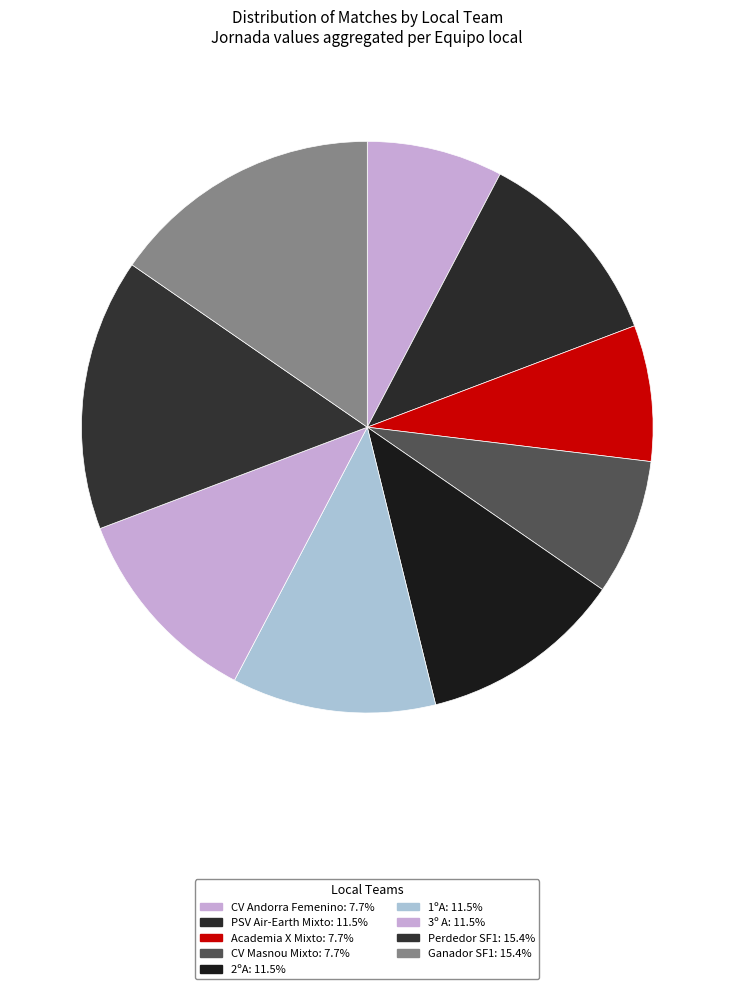

How many slices are in this pie chart?

9